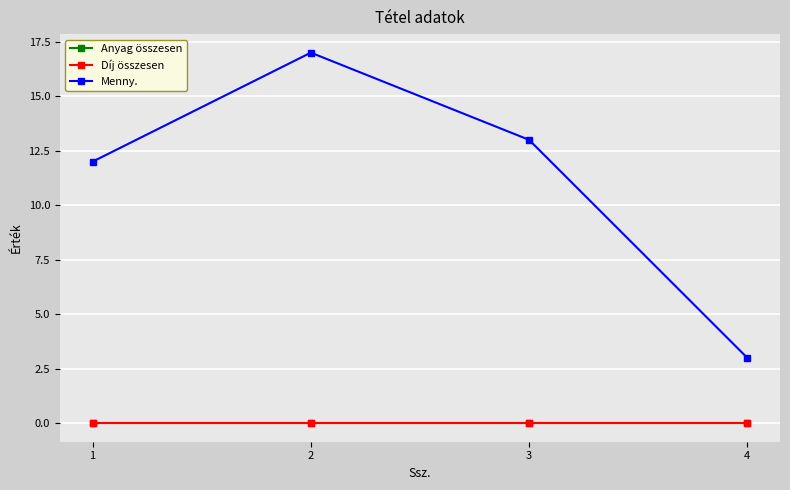

Is it true that Anyag összesen equals 0 at 4?

True